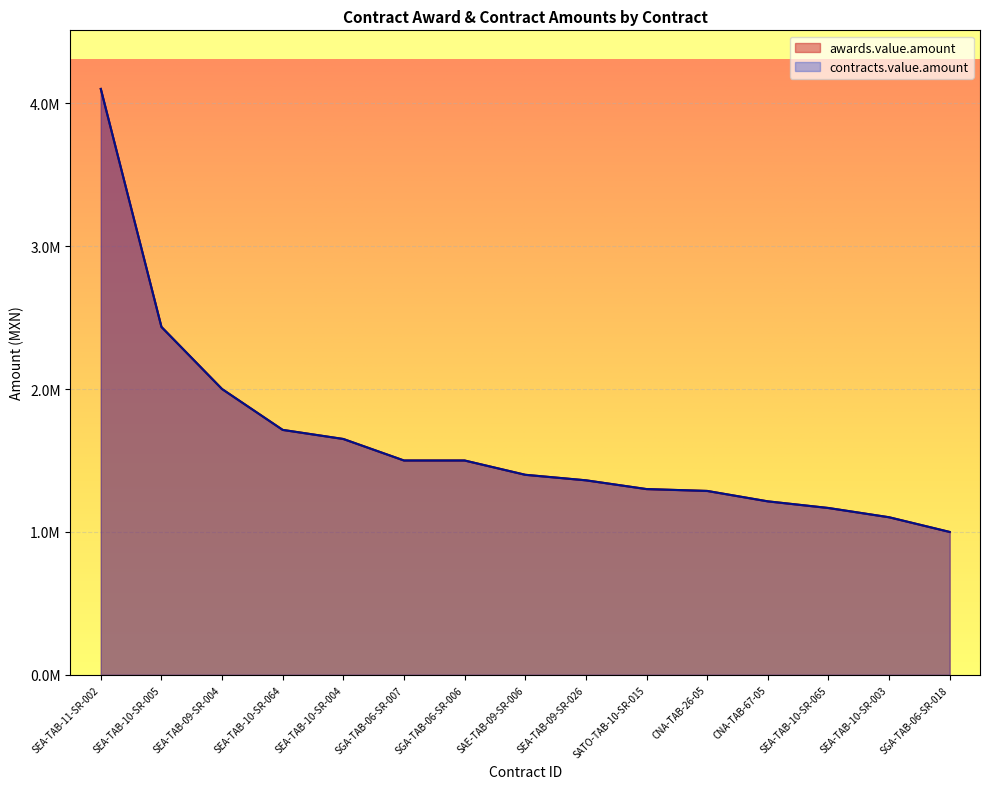

At how many categories does at least one series exceed 1264554?

11